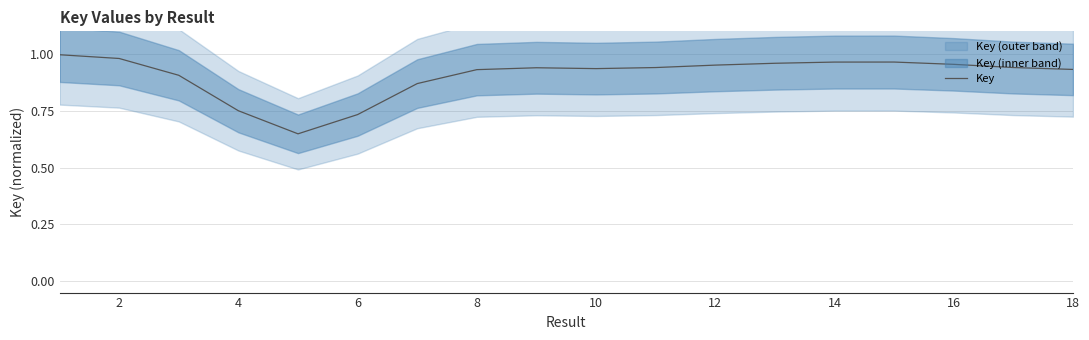

True or false: the data shows 0.9 at 16.

True